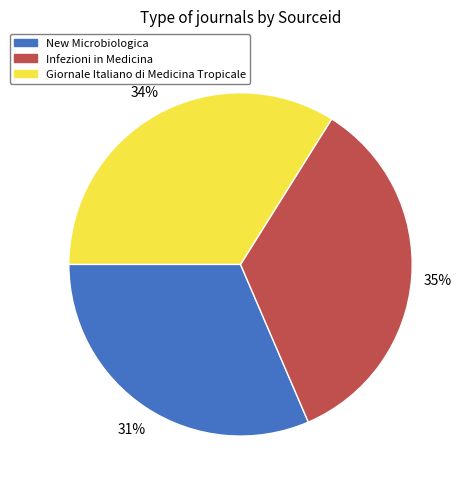

Which category has the biggest portion of the pie?

Infezioni in Medicina